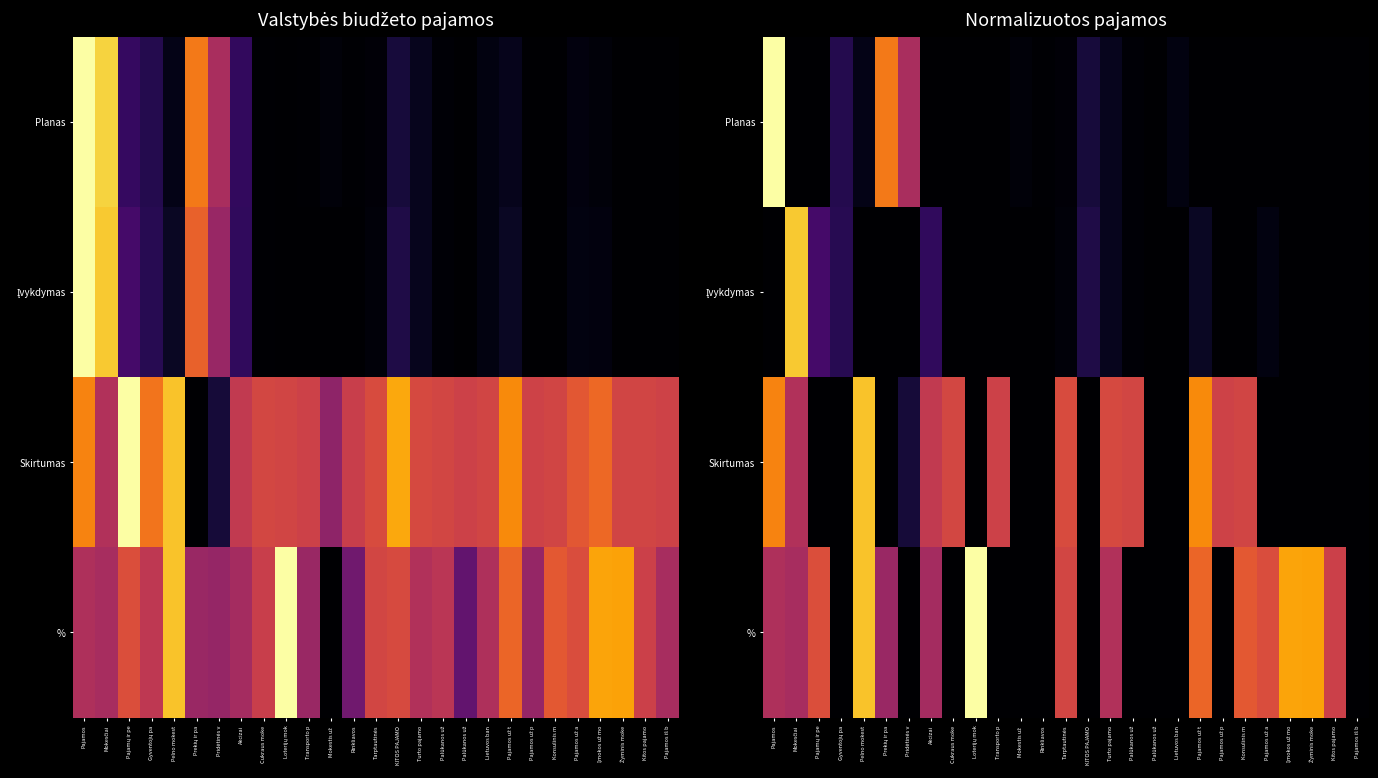

Rank the series at Mokestis už from lowest to highest value.

Skirtumas, %, Įvykdymas, Planas